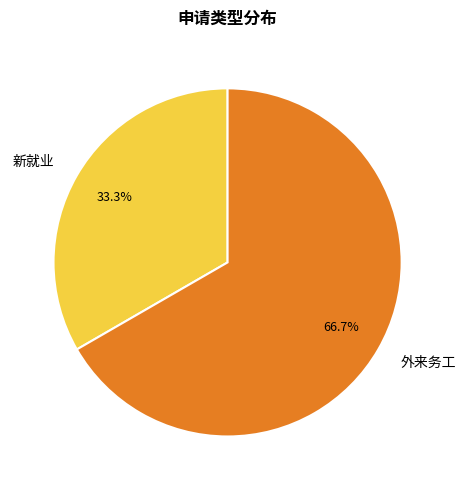

To the nearest percent, what is the difference between the 新就业 and 外来务工 slice percentages?

33%